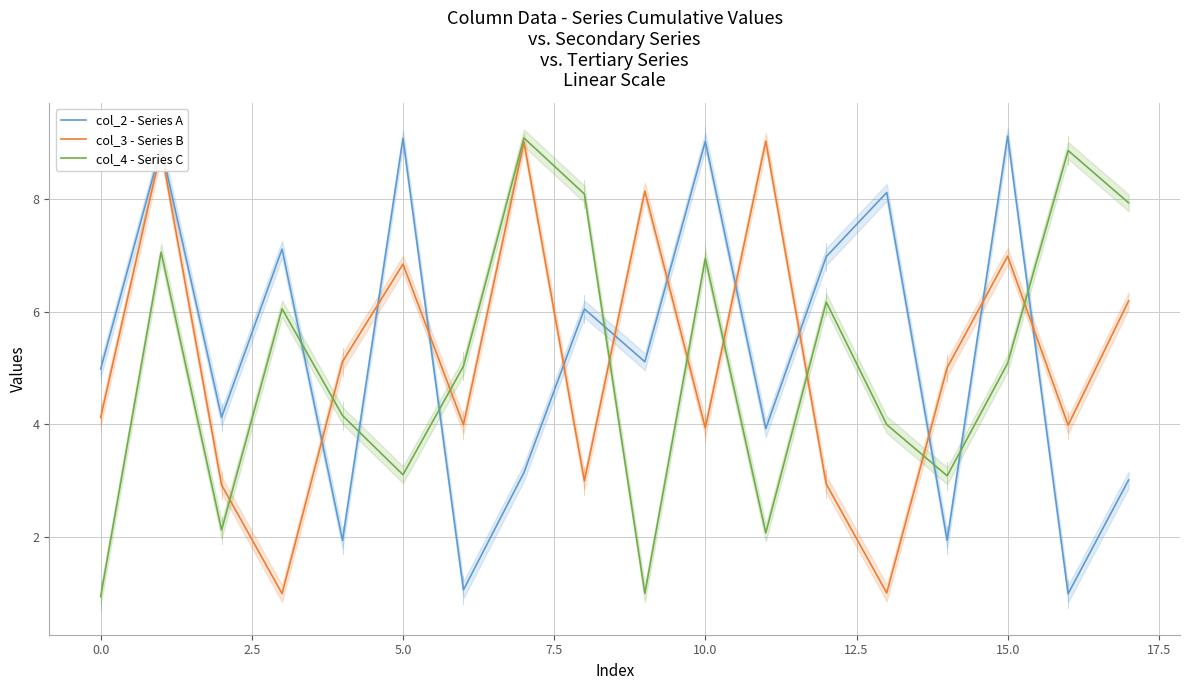

What are all the series names shown in the legend?

col_2 - Series A, col_3 - Series B, col_4 - Series C